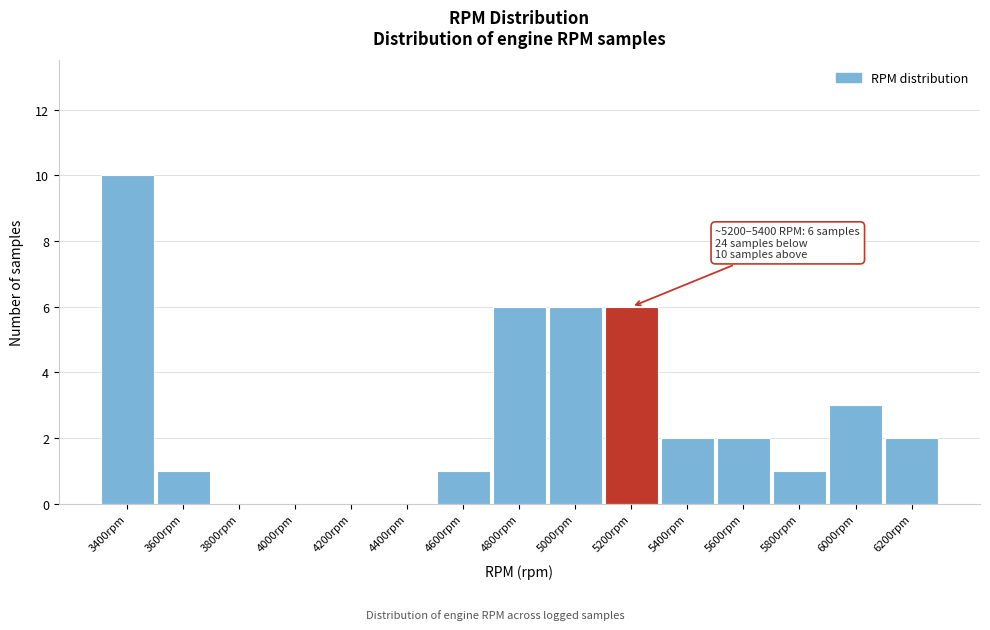

Reading right to left, extract all data points from this chart.

6200rpm=2	6000rpm=3	5800rpm=1	5600rpm=2	5400rpm=2	5200rpm=6	5000rpm=6	4800rpm=6	4600rpm=1	4400rpm=0	4200rpm=0	4000rpm=0	3800rpm=0	3600rpm=1	3400rpm=10